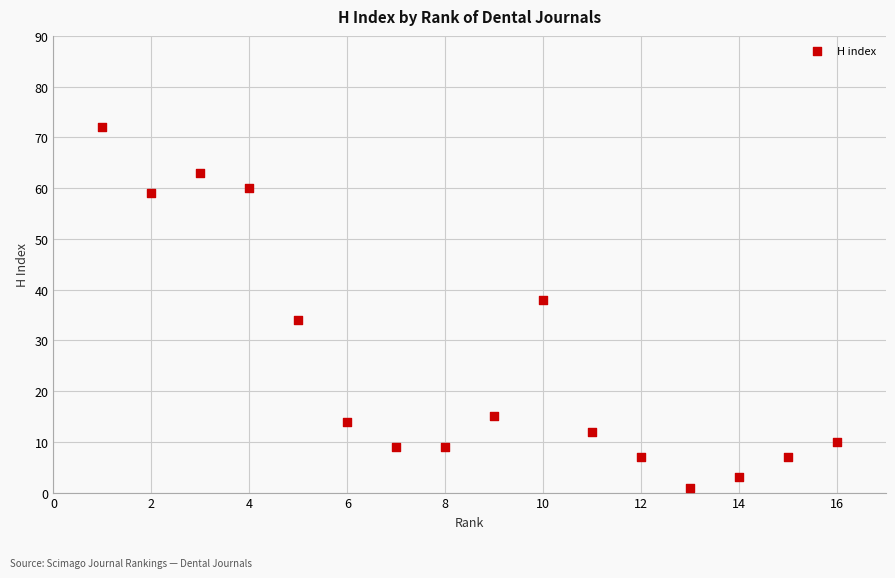

What is the range of Y values (max minus min)?

71